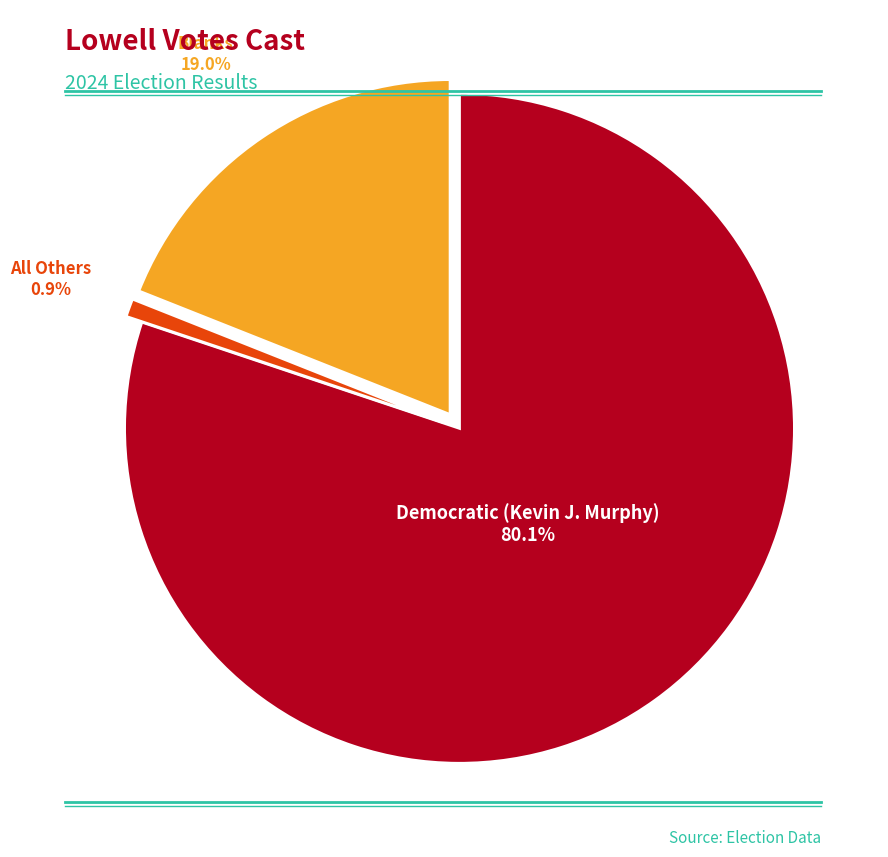

Rank the categories by value from lowest to highest.

All Others, Blanks, Democratic (Kevin J. Murphy)